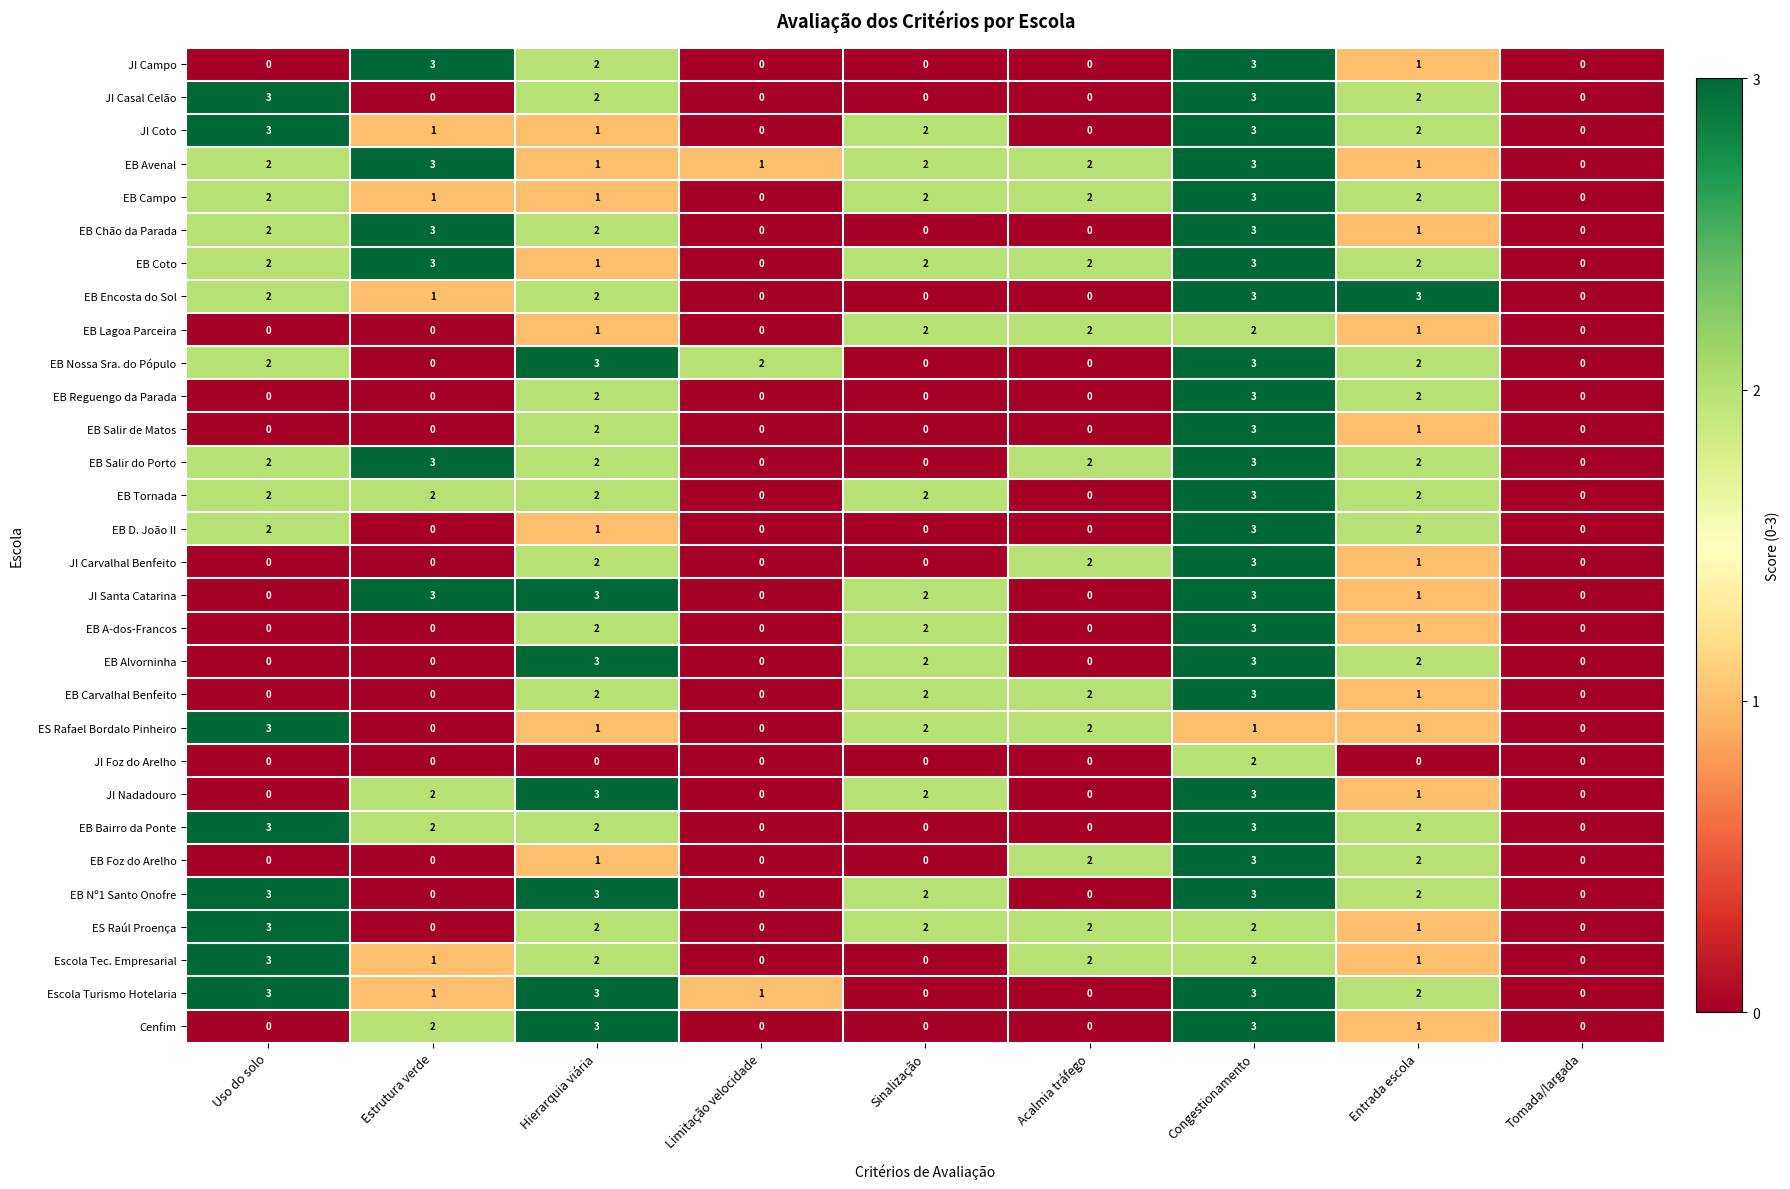

The value of EB Reguengo da Parada at Estrutura verde is 0. True or false?

True